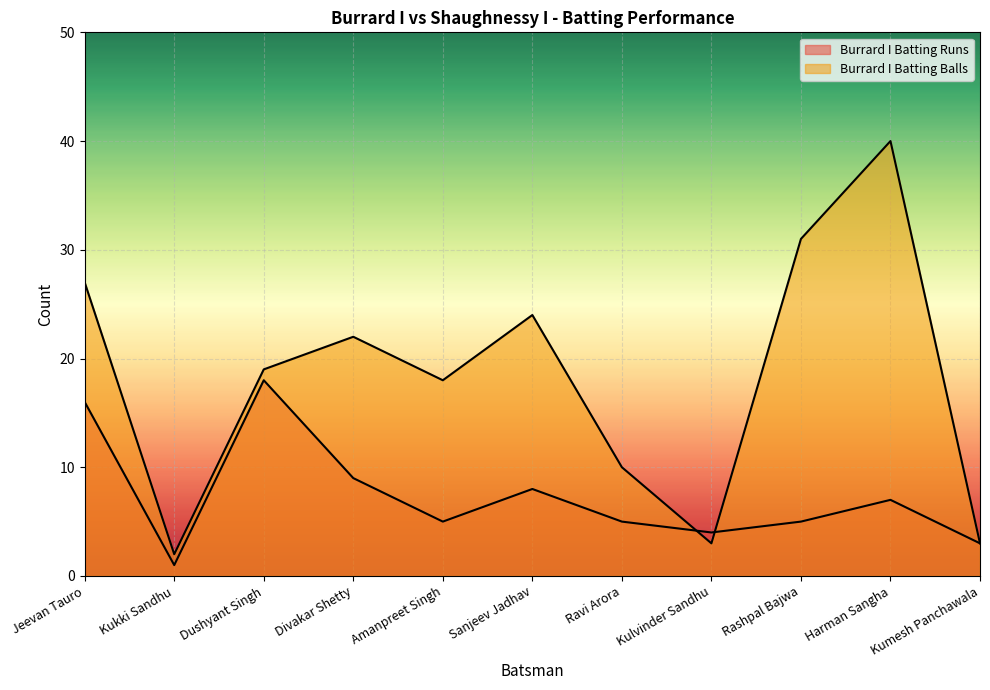

Is it true that Burrard I Batting Runs equals 5 at Ravi Arora?

True